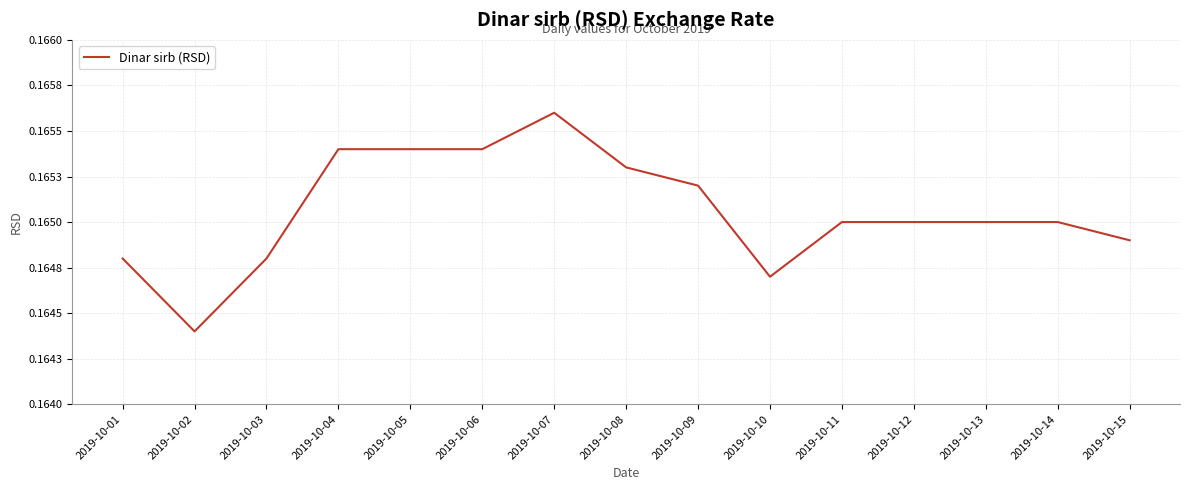

Is this an area chart (filled region under the line)?

No